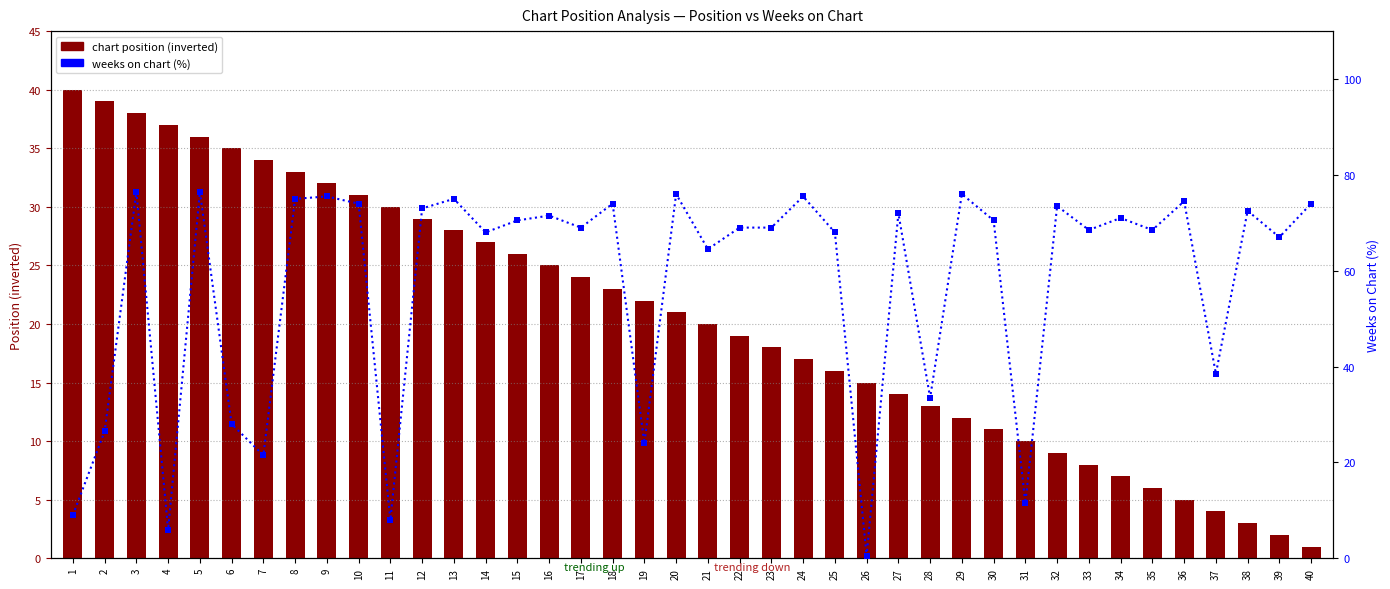

Which series reaches the maximum Y coordinate?

weeks on chart (percentile)